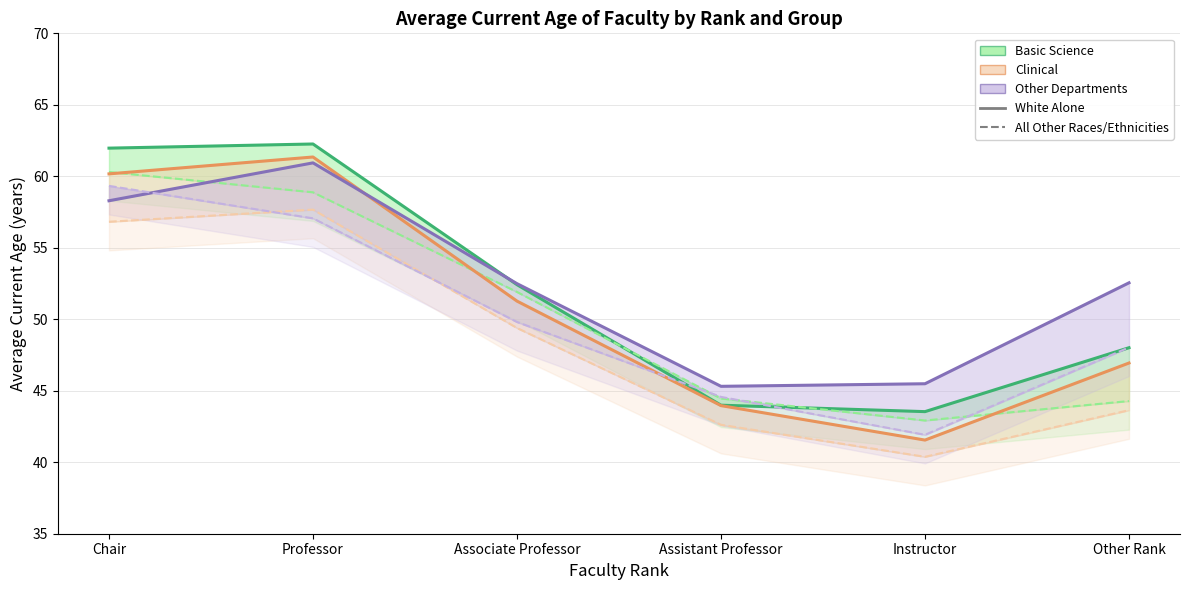

Is it true that Other Dept - White Alone equals 22.7 at Other Rank?

False